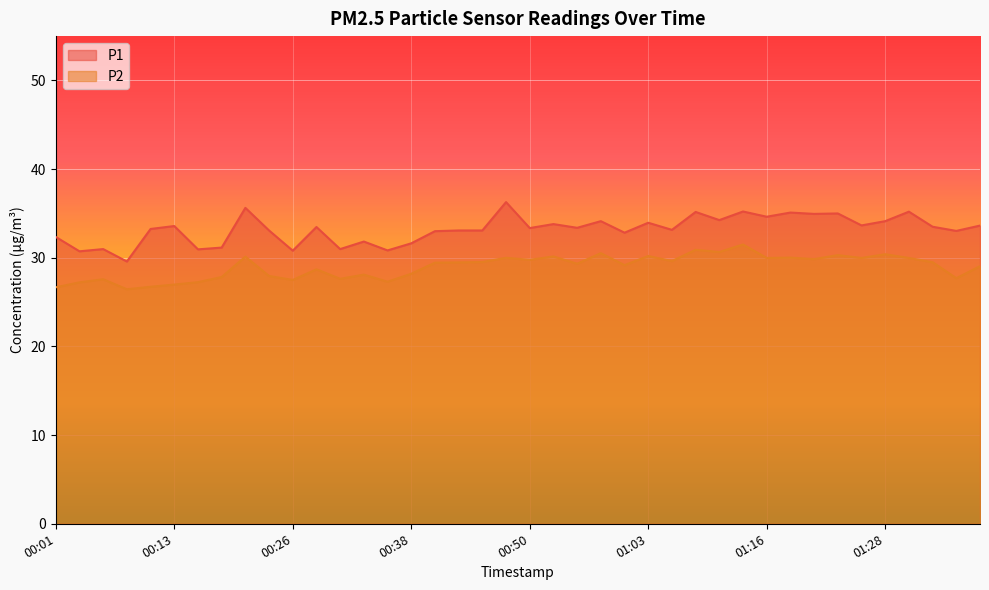

List the series in order of their peak value, lowest first.

P2, P1